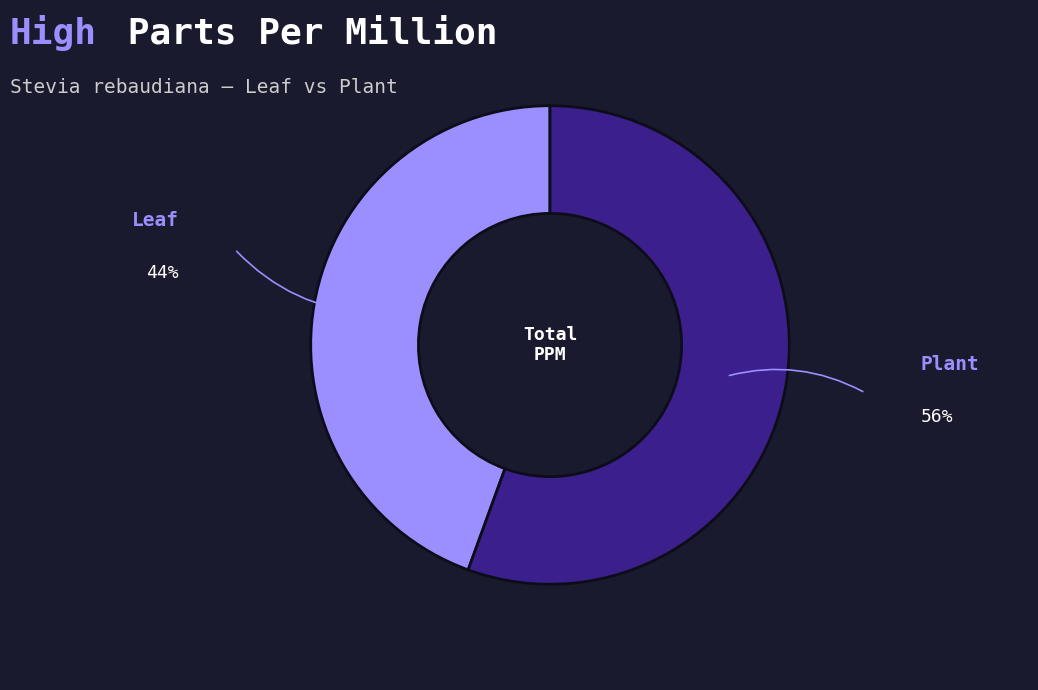

Is it true that Plant is 56% of the pie?

True